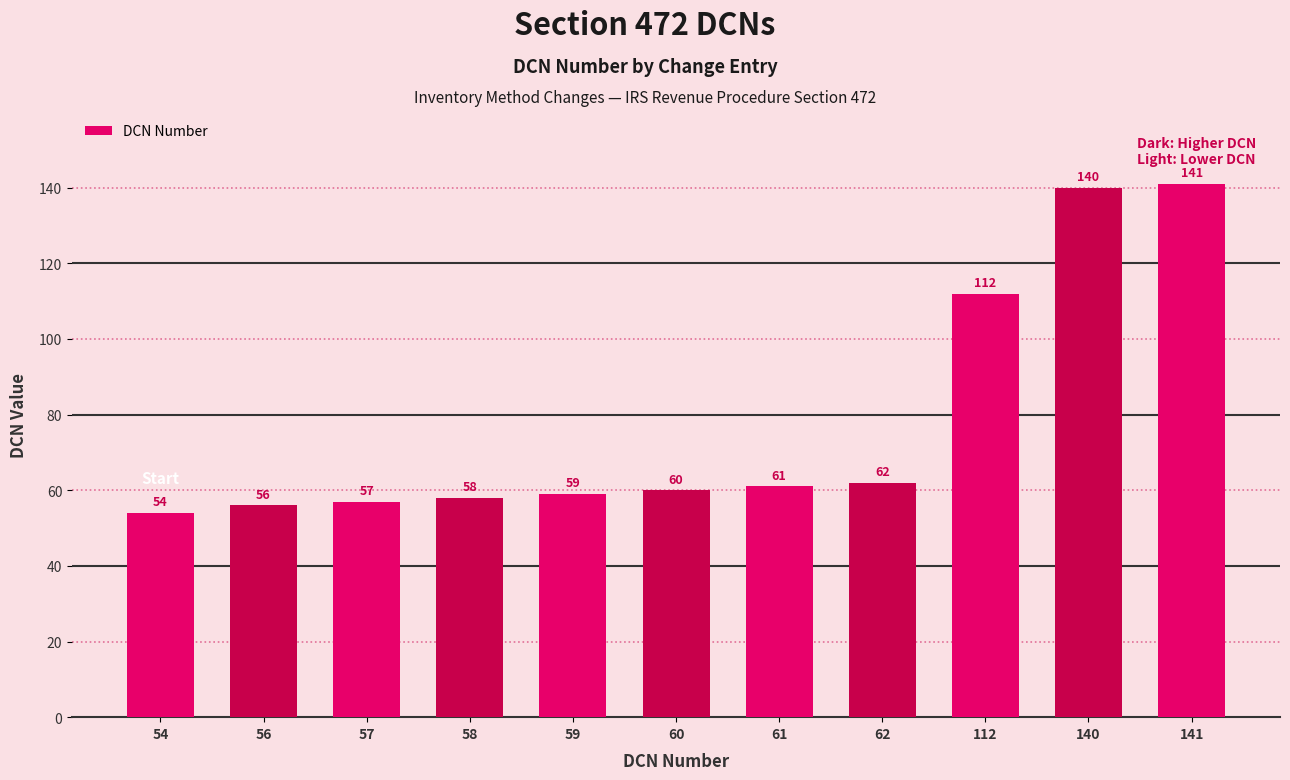

Count the number of categories in the chart.

11